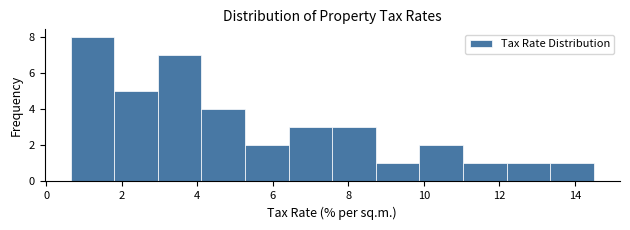

Which range on the x-axis has the tallest bar?

0.6 to 1.8